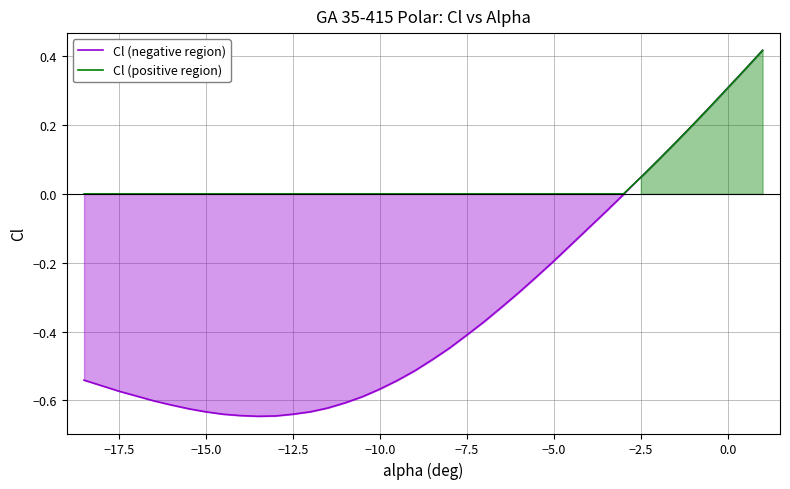

Reading right to left, list all the values displayed in this chart.

Cl (negative region): 0.4	0.4	0.3	0.3	0.2	0.1	0.1	0.0	-0.0	-0.1	-0.1	-0.1	-0.2	-0.2	-0.3	-0.3	-0.4	-0.4	-0.4	-0.5	-0.5	-0.5	-0.6	-0.6	-0.6	-0.6	-0.6	-0.6	-0.6	-0.6	-0.6	-0.6	-0.6	-0.6	-0.6	-0.6	-0.6	-0.6	-0.6	-0.5
Cl (positive region): 0.4	0.4	0.3	0.3	0.2	0.1	0.1	0.0	0.0	0.0	0.0	0.0	0.0	0.0	0.0	0.0	0.0	0.0	0.0	0.0	0.0	0.0	0.0	0.0	0.0	0.0	0.0	0.0	0.0	0.0	0.0	0.0	0.0	0.0	0.0	0.0	0.0	0.0	0.0	0.0